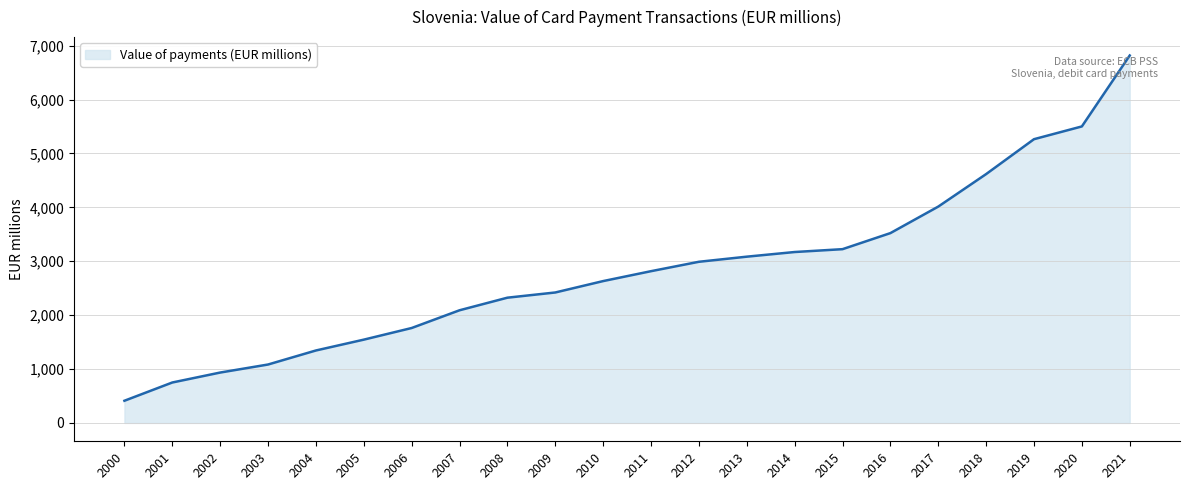

What is the minimum value shown in the chart?

411.3